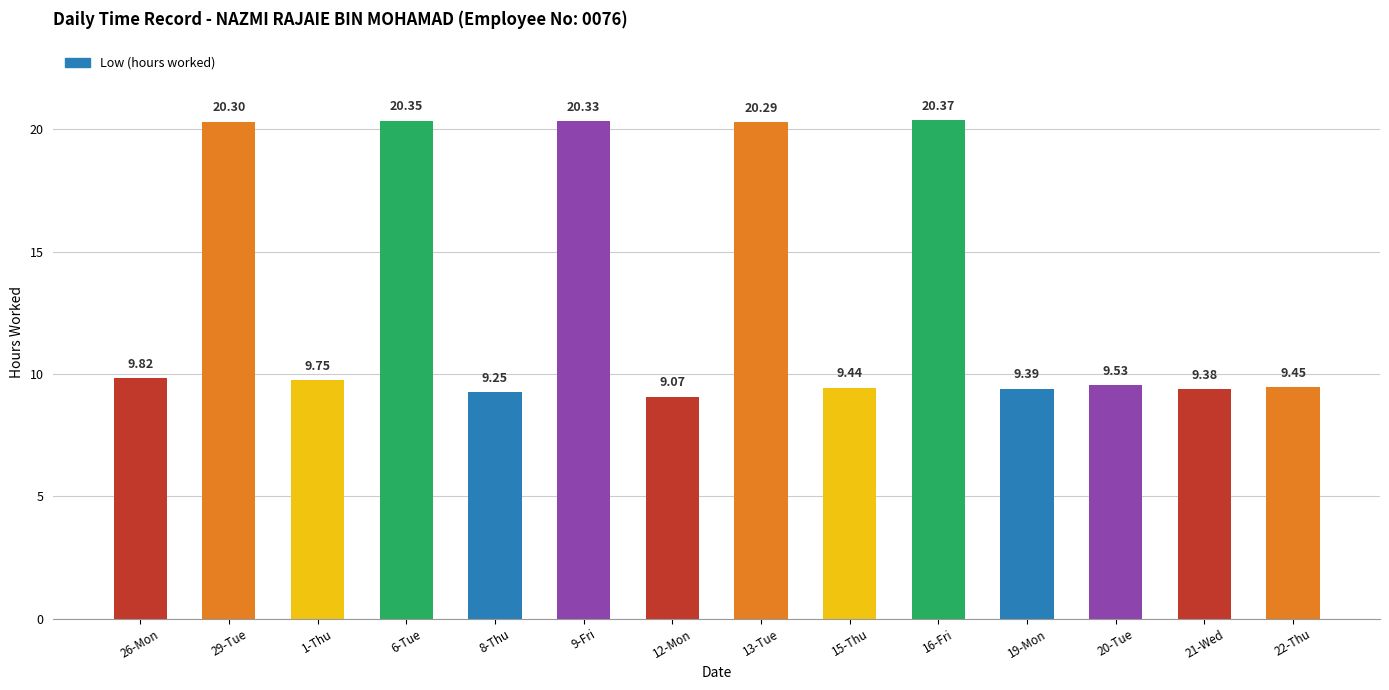

What is the difference between the maximum and minimum values?

11.3